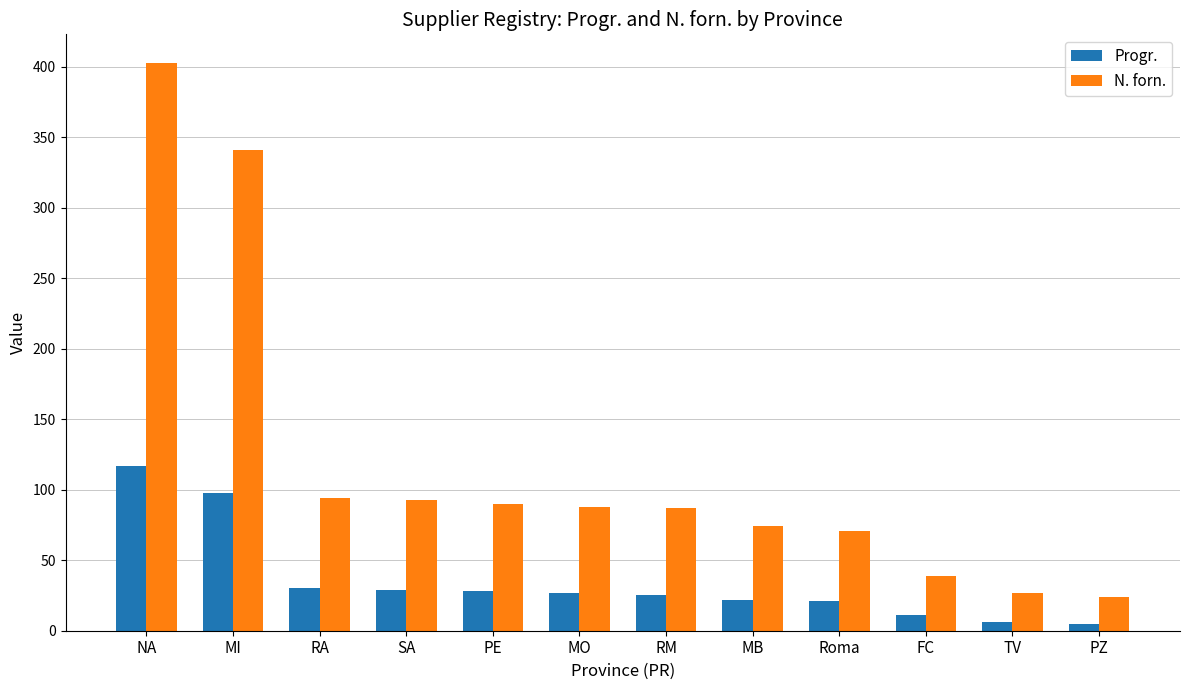

Count the number of data series in this chart.

2